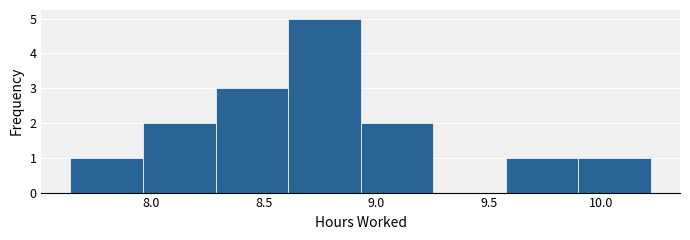

Reading left to right, list every bar in this chart as the range it spans on the x-axis followed by its height. Neither the bar edges nor the heights are printed on the chart, so give them approximately, as read against the axes.

7.65 to 7.95: 1
7.95 to 8.30: 2
8.30 to 8.60: 3
8.60 to 8.95: 5
8.95 to 9.25: 2
9.25 to 9.60: 0
9.60 to 9.90: 1
9.90 to 10.20: 1